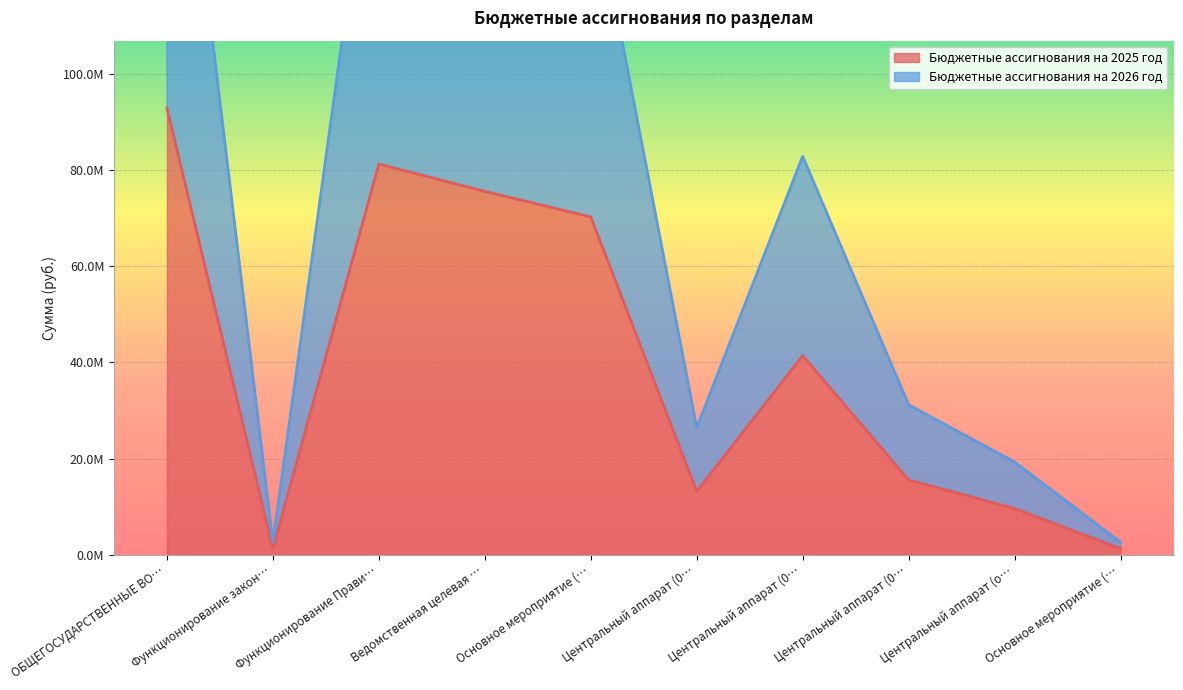

True or false: Бюджетные ассигнования на 2025 год has more than 1 points higher than both neighbors.

True